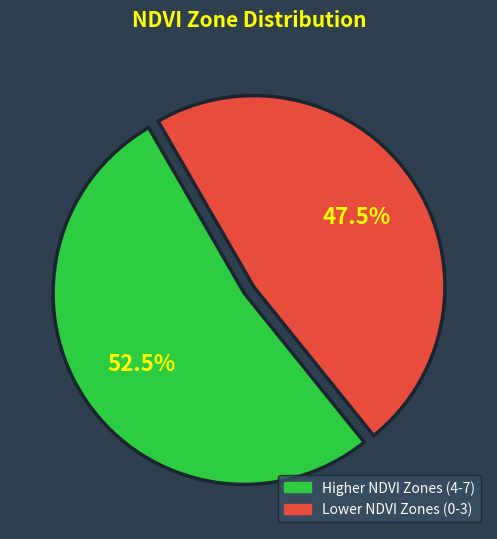

Is there any slice that represents more than half of the pie?

Yes